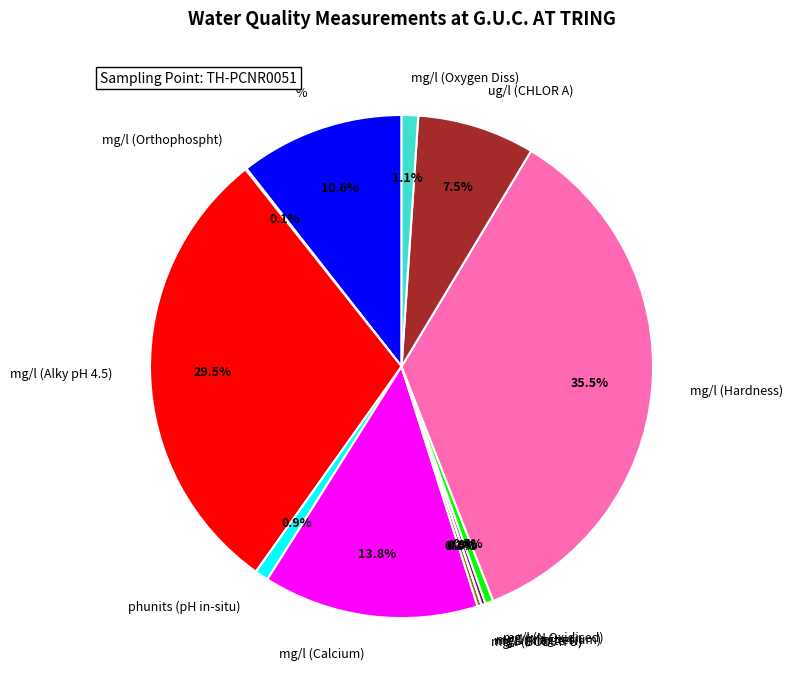

Is there any slice that represents more than half of the pie?

No